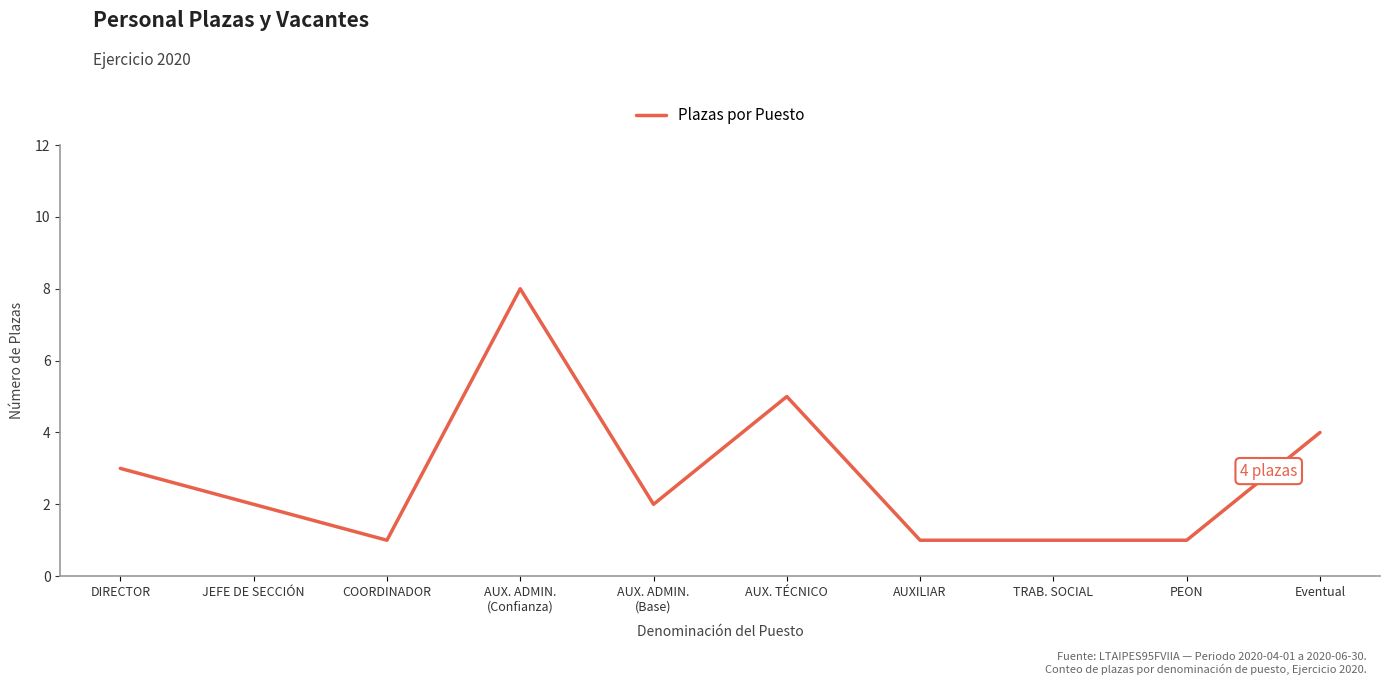

Where does the data first go above 2?

DIRECTOR